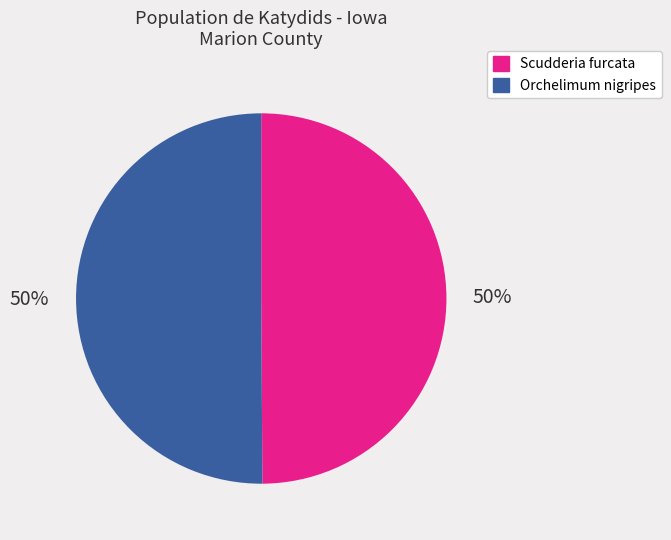

The Orchelimum nigripes slice represents 50% of the pie. True or false?

True